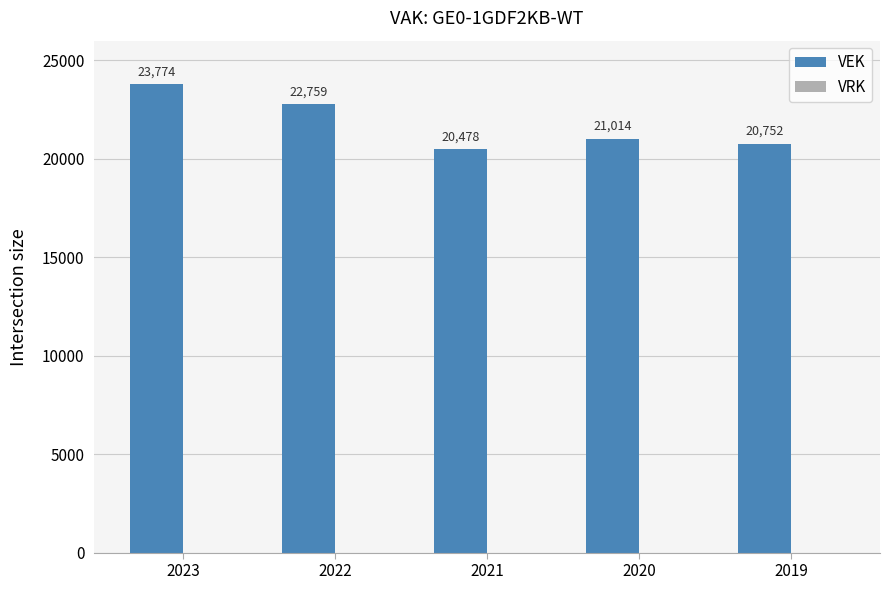

Does the chart contain stacked bars?

No